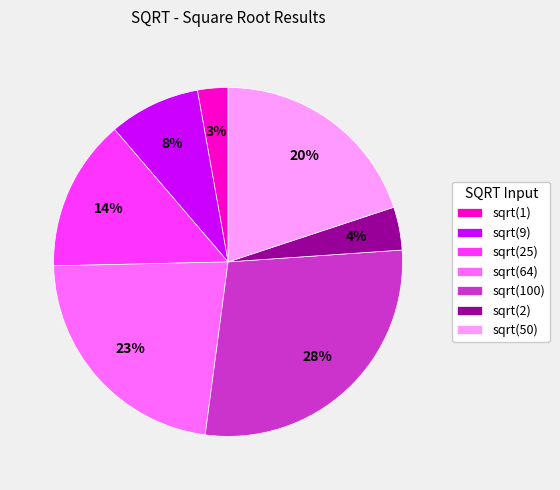

How many segments does this pie chart have?

7